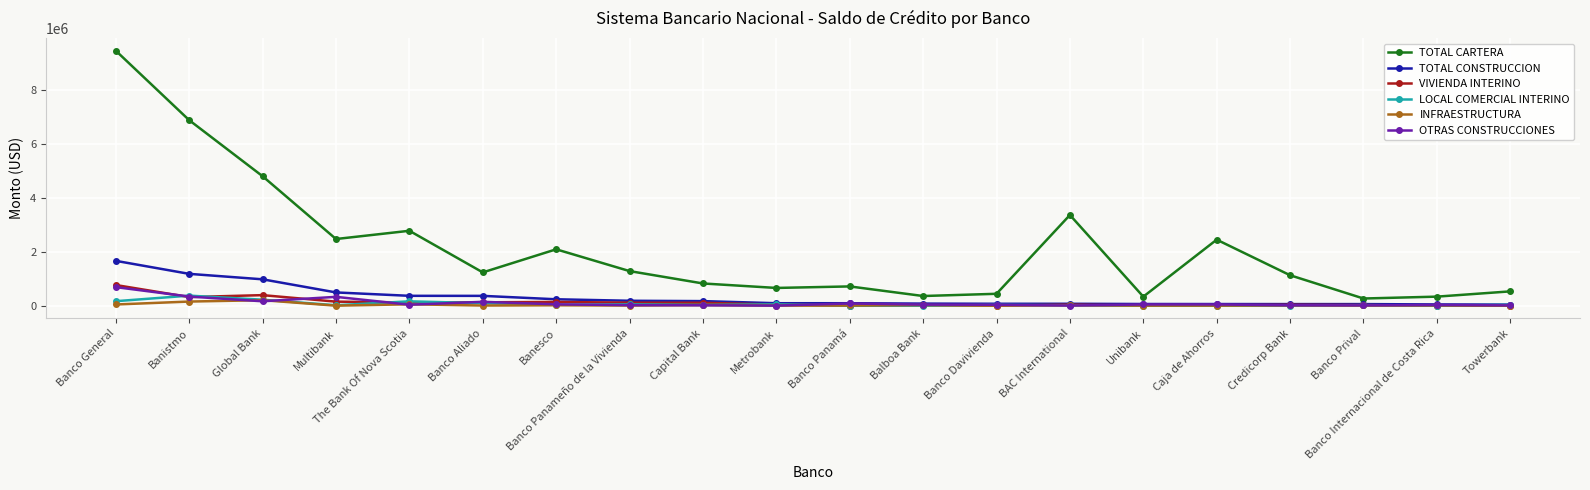

Is it true that LOCAL COMERCIAL INTERINO equals 371344.6 at Banistmo?

True